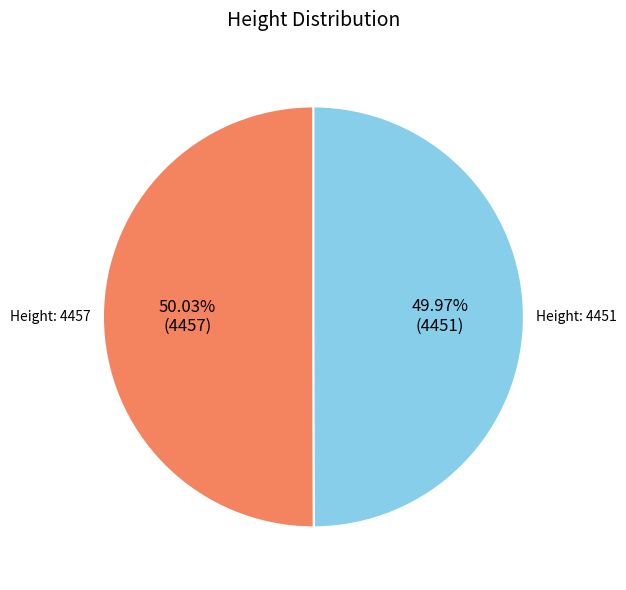

To the nearest percent, what portion does Height: 4451 represent?

50%